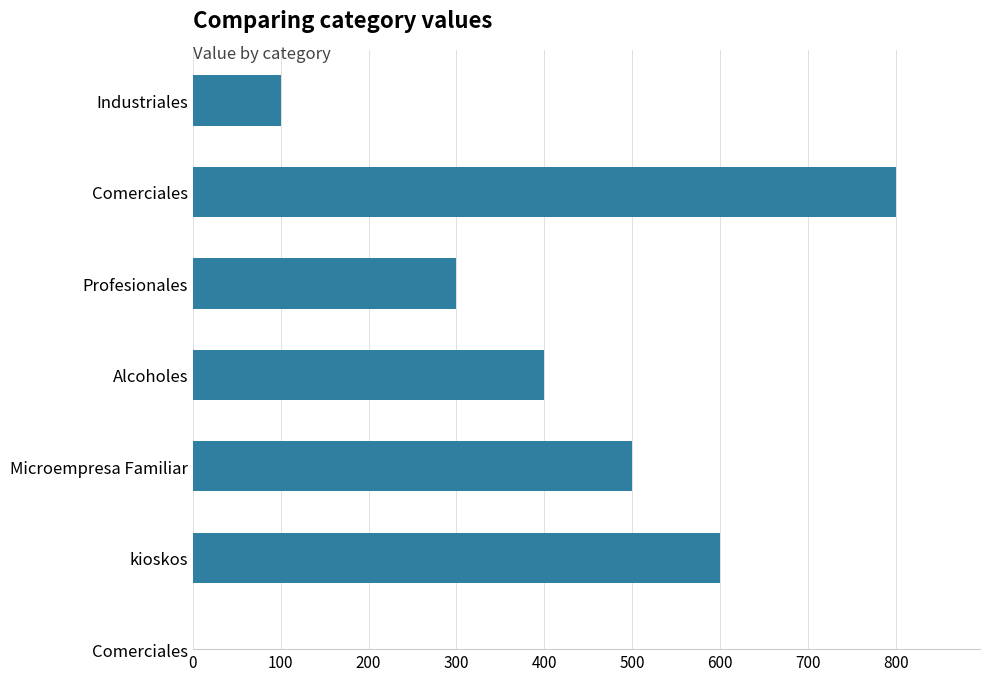

What is the maximum value shown in the chart?

800